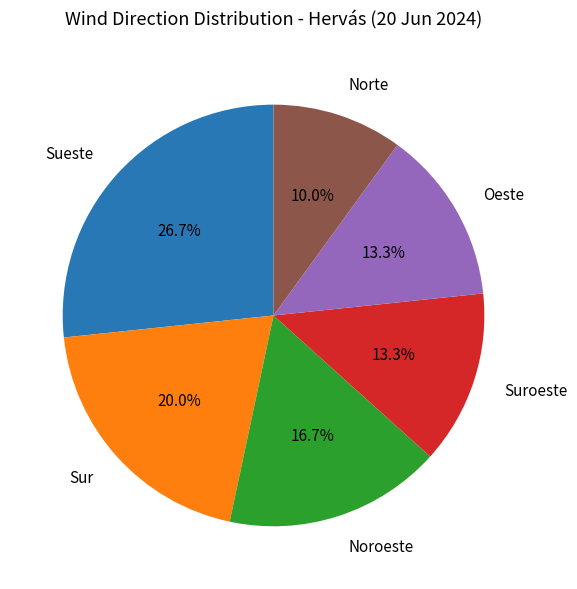

Is there a majority slice in this chart?

No